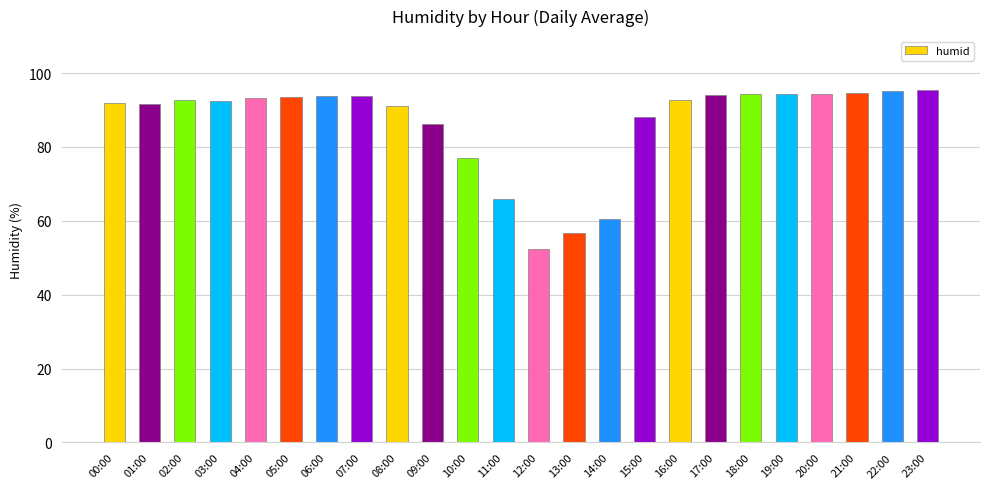

The chart shows a value of 90.7 at 11:00. True or false?

False